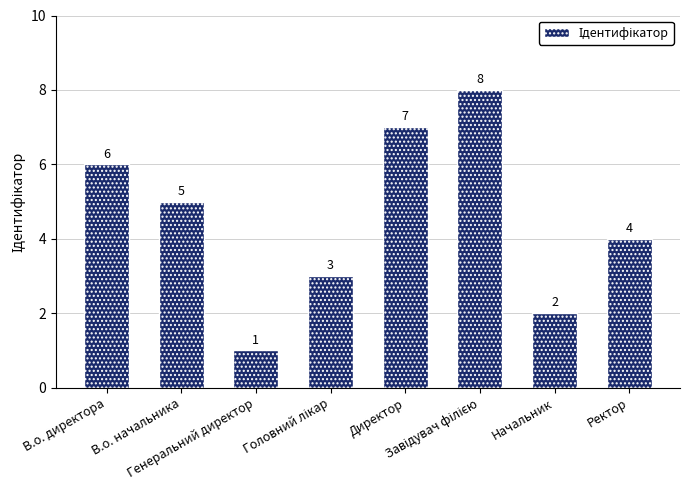

What is the value of the 7th bar from the left?

2